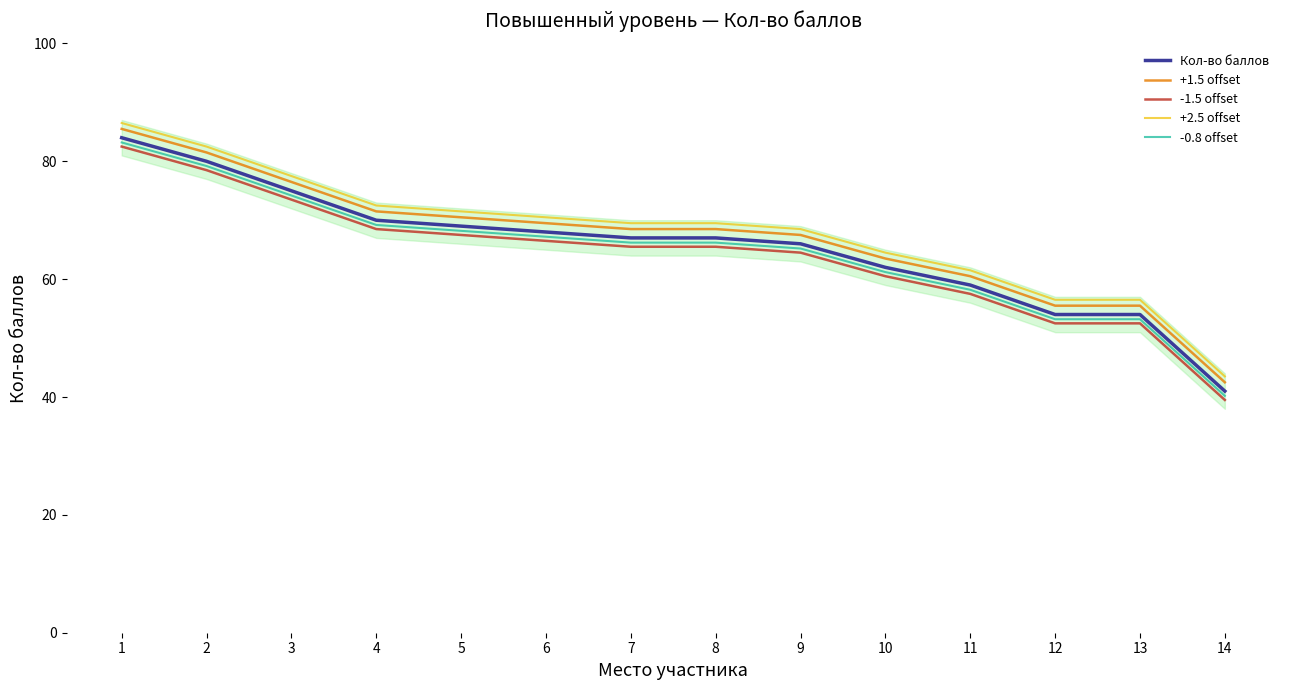

At which label does +2.5 offset first exceed 69?

1